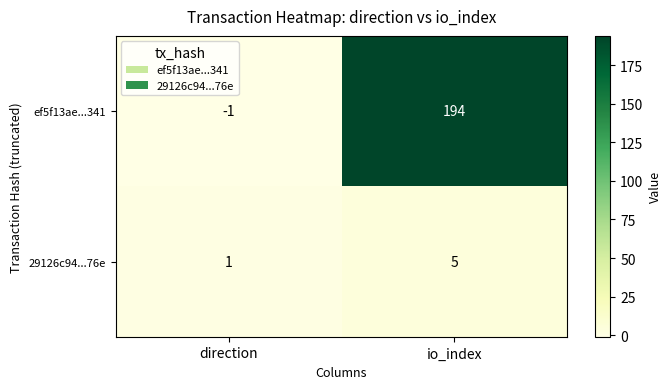

What is the sum of the ef5f13ae...341 values at io_index and direction?

193